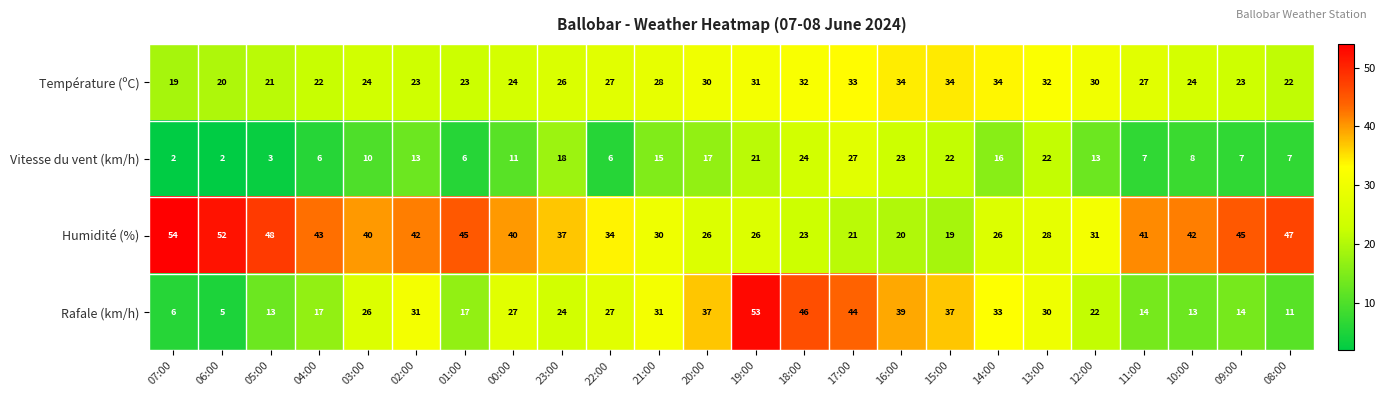

The value of Rafale (km/h) at 17:00 is 61. True or false?

False